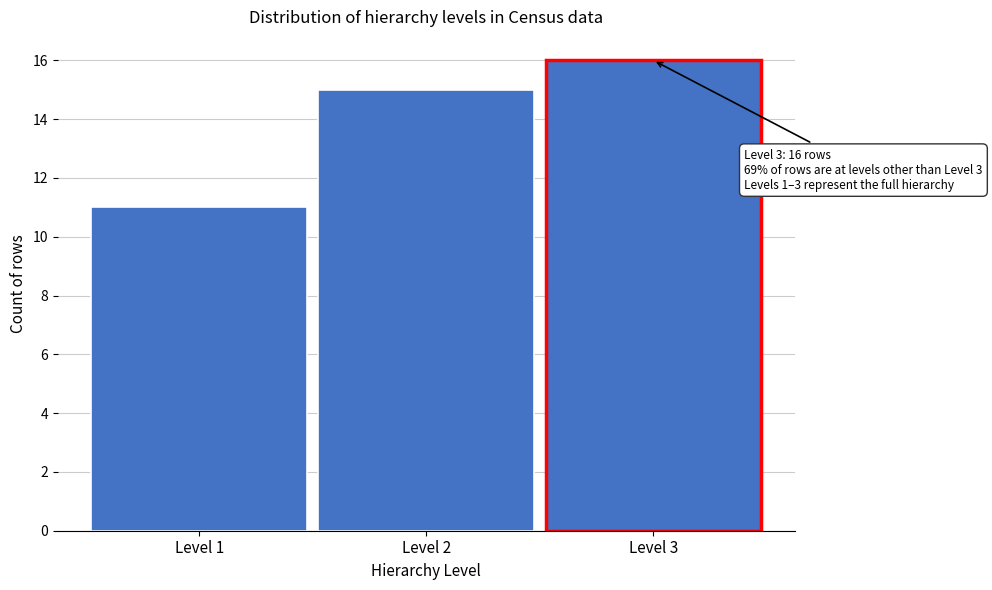

Reading right to left, what are all the values shown in this chart?

16	15	11